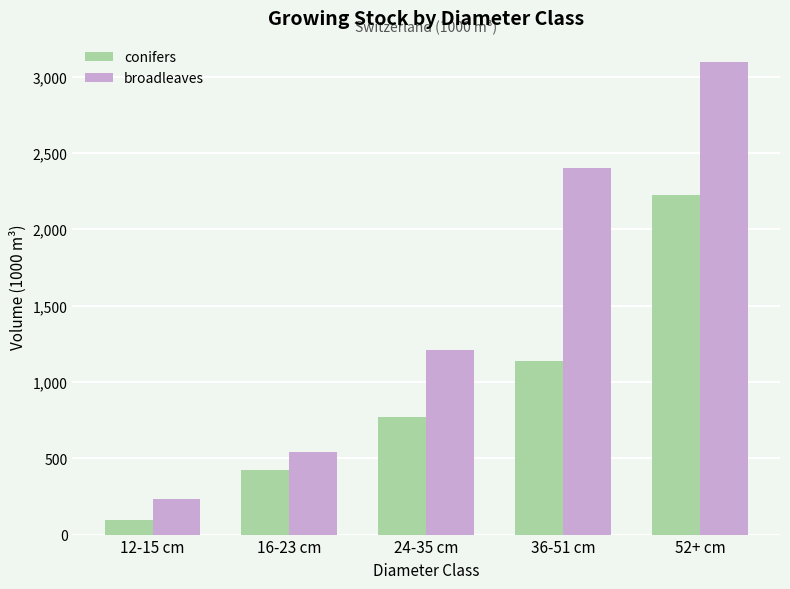

What is the value of the broadleaves bar at the 4th from the left?

2404